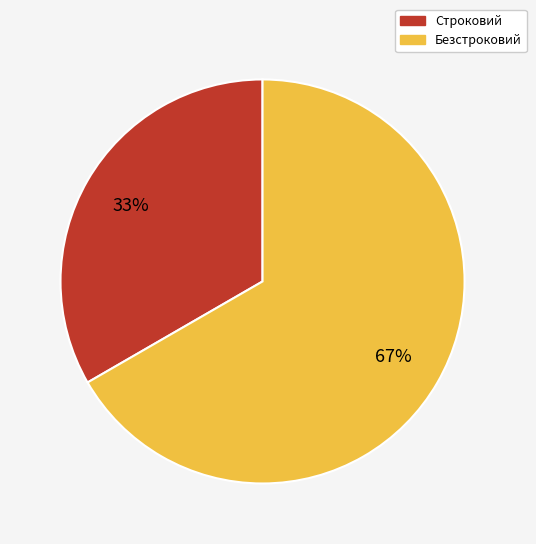

True or false: Безстроковий accounts for 67% of the total.

True